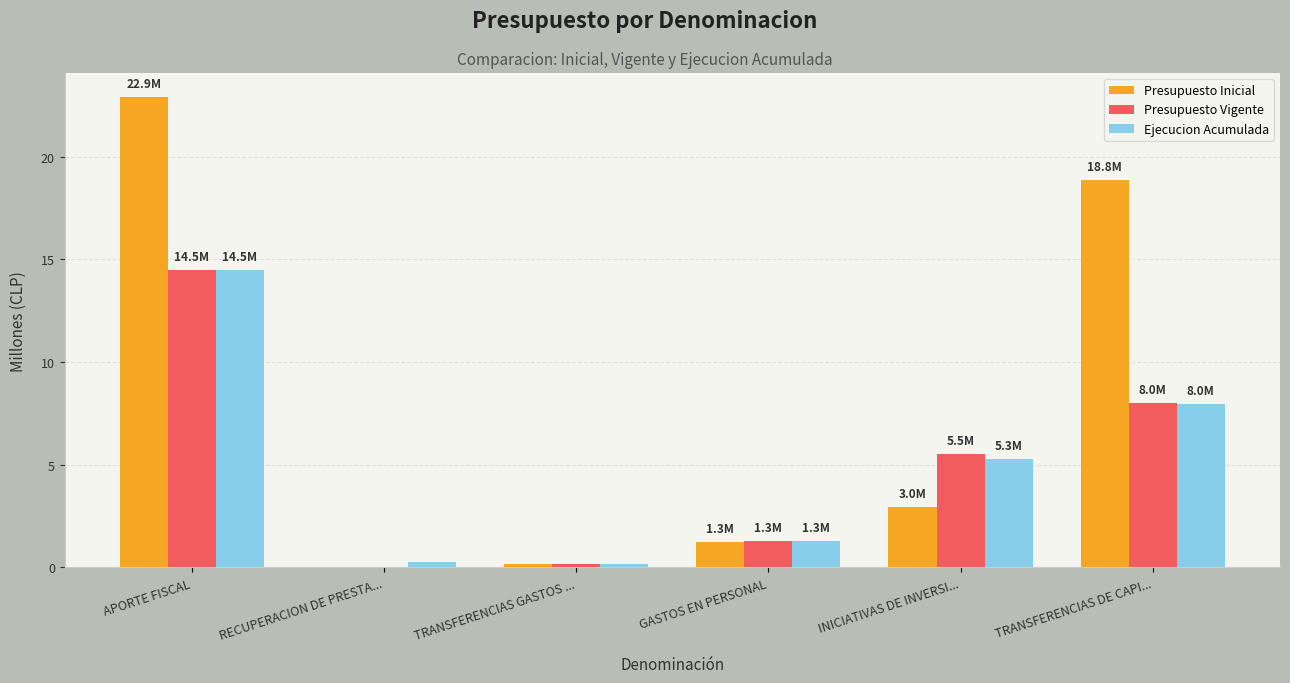

At which category does the chart reach its peak across all series?

APORTE FISCAL